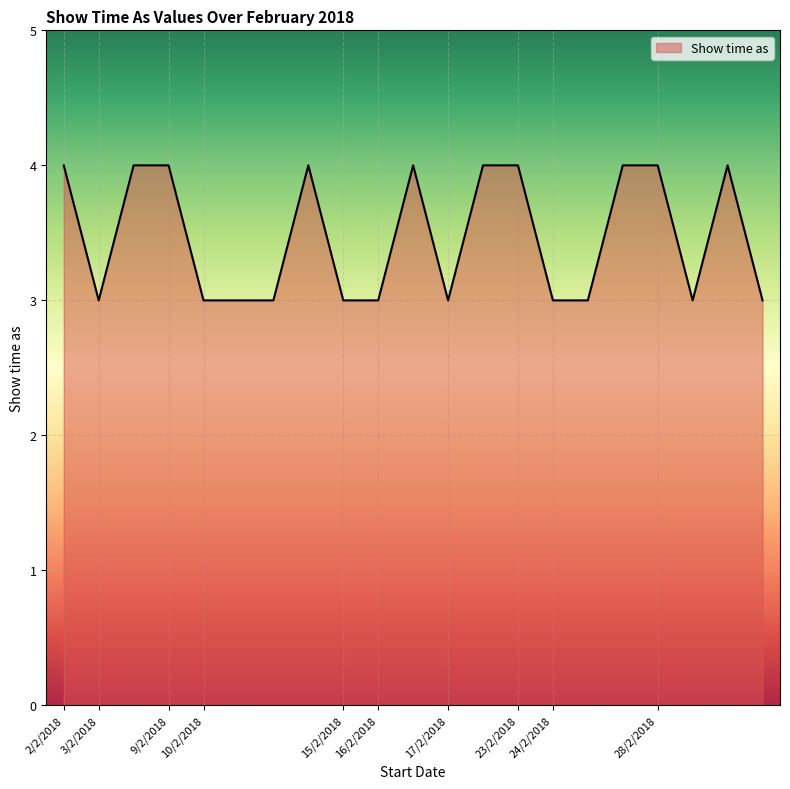

What is the smallest value displayed?

3